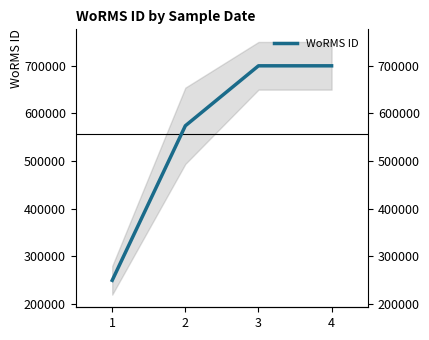

How many data points are less than 699620?

2